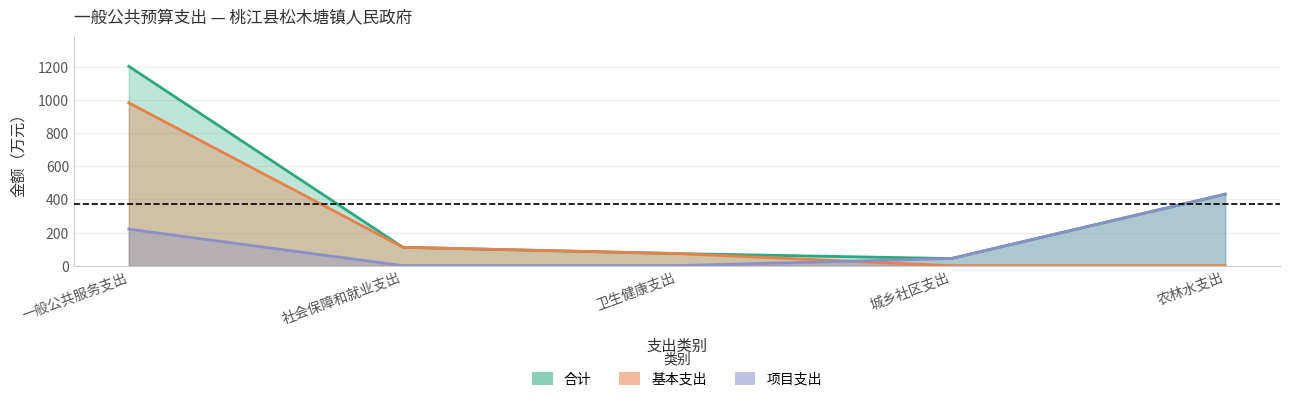

What is the highest value of the 合计 series?

1204.7